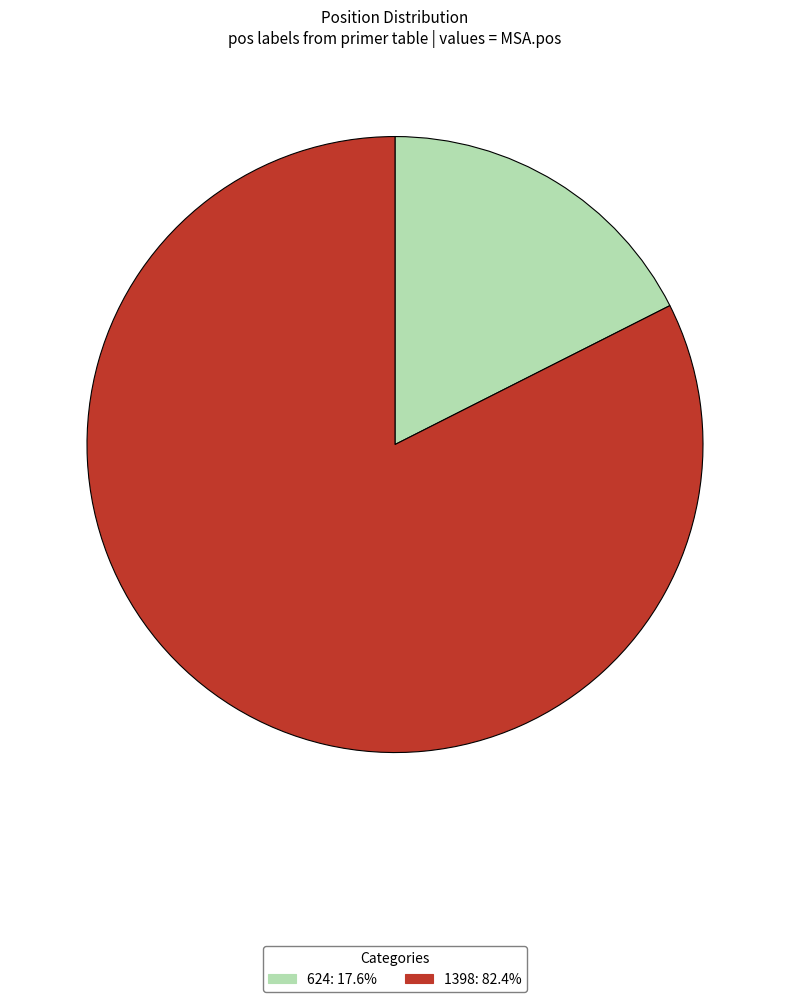

The 624 slice represents 18% of the pie. True or false?

True